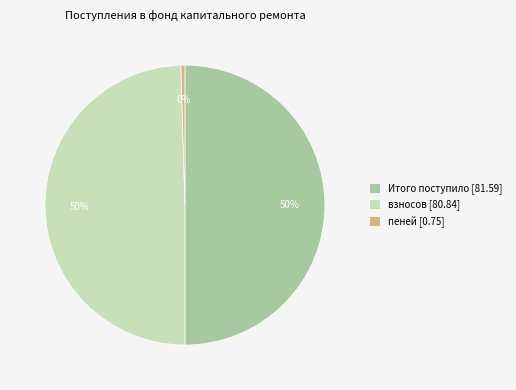

Does пеней [0.75] represent more than half of the total?

No